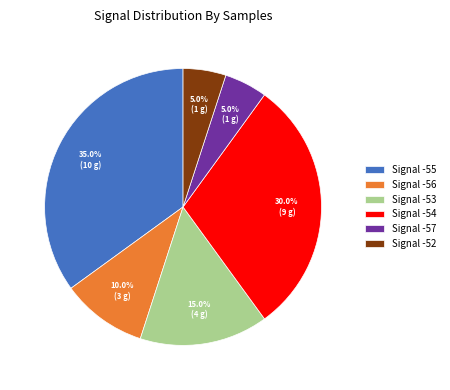

Between Signal -56 and Signal -53, which is larger?

Signal -53